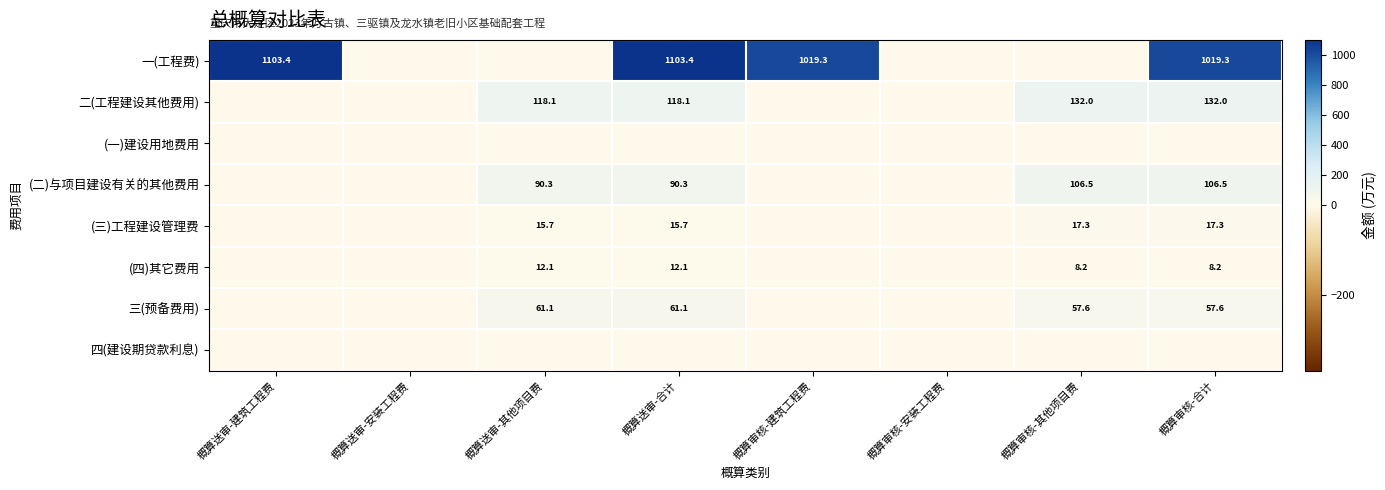

The value of (三)工程建设管理费 at 概算送审-其他项目费 is 21.6. True or false?

False